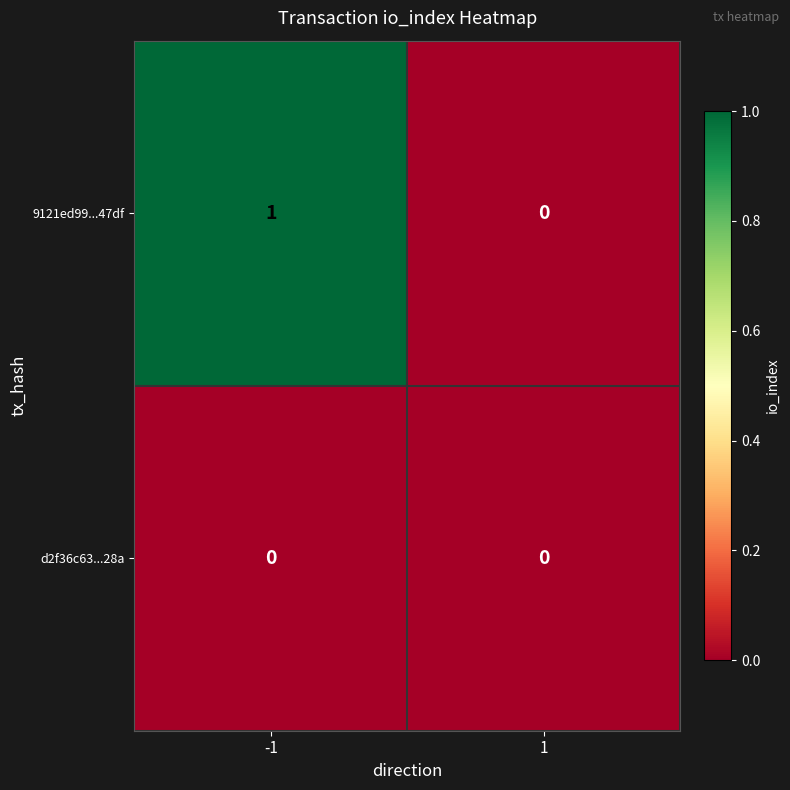

Which series has the largest total across all categories?

9121ed99...47df